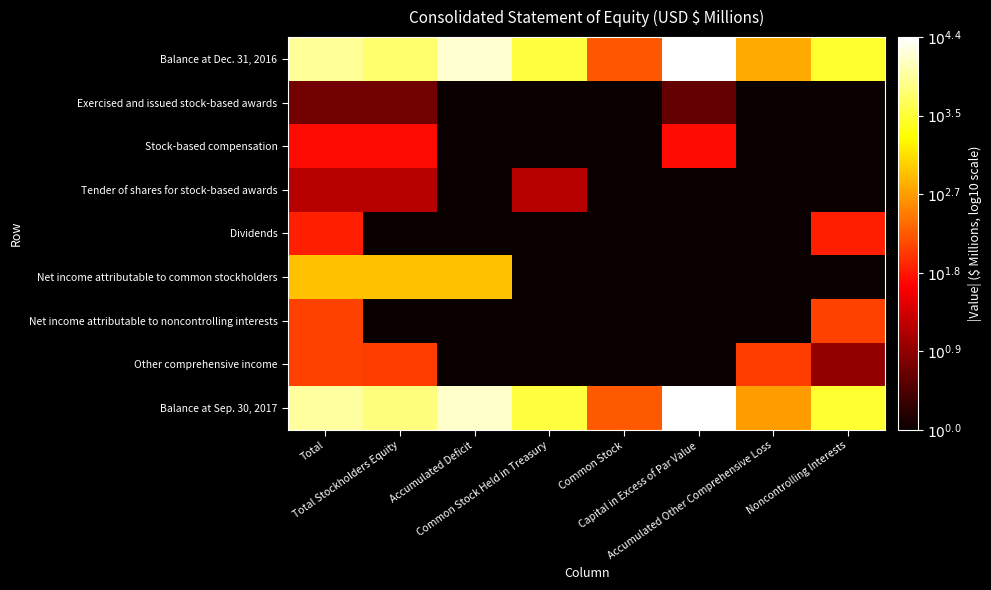

Reading left to right, list all the values displayed in this chart.

Balance at Dec. 31, 2016: Total=4.0	Total Stockholders Equity=3.8	Accumulated Deficit=4.2	Common Stock Held in Treasury=3.6	Common Stock=2.2	Capital in Excess of Par Value=4.4	Accumulated Other Comprehensive Loss=2.7	Noncontrolling Interests=3.5
Exercised and issued stock-based awards: Total=0.7	Total Stockholders Equity=0.7	Accumulated Deficit=0.0	Common Stock Held in Treasury=0.0	Common Stock=0.0	Capital in Excess of Par Value=0.6	Accumulated Other Comprehensive Loss=0.0	Noncontrolling Interests=0.0
Stock-based compensation: Total=1.7	Total Stockholders Equity=1.7	Accumulated Deficit=0.0	Common Stock Held in Treasury=0.0	Common Stock=0.0	Capital in Excess of Par Value=1.7	Accumulated Other Comprehensive Loss=0.0	Noncontrolling Interests=0.0
Tender of shares for stock-based awards: Total=1.1	Total Stockholders Equity=1.1	Accumulated Deficit=0.0	Common Stock Held in Treasury=1.1	Common Stock=0.0	Capital in Excess of Par Value=0.0	Accumulated Other Comprehensive Loss=0.0	Noncontrolling Interests=0.0
Dividends: Total=1.8	Total Stockholders Equity=0.0	Accumulated Deficit=0.0	Common Stock Held in Treasury=0.0	Common Stock=0.0	Capital in Excess of Par Value=0.0	Accumulated Other Comprehensive Loss=0.0	Noncontrolling Interests=1.8
Net income attributable to common stockholders: Total=2.9	Total Stockholders Equity=2.9	Accumulated Deficit=2.9	Common Stock Held in Treasury=0.0	Common Stock=0.0	Capital in Excess of Par Value=0.0	Accumulated Other Comprehensive Loss=0.0	Noncontrolling Interests=0.0
Net income attributable to noncontrolling interests: Total=2.0	Total Stockholders Equity=0.0	Accumulated Deficit=0.0	Common Stock Held in Treasury=0.0	Common Stock=0.0	Capital in Excess of Par Value=0.0	Accumulated Other Comprehensive Loss=0.0	Noncontrolling Interests=2.0
Other comprehensive income: Total=2.1	Total Stockholders Equity=2.0	Accumulated Deficit=0.0	Common Stock Held in Treasury=0.0	Common Stock=0.0	Capital in Excess of Par Value=0.0	Accumulated Other Comprehensive Loss=2.0	Noncontrolling Interests=0.9
Balance at Sep. 30, 2017: Total=4.0	Total Stockholders Equity=3.8	Accumulated Deficit=4.2	Common Stock Held in Treasury=3.6	Common Stock=2.2	Capital in Excess of Par Value=4.4	Accumulated Other Comprehensive Loss=2.6	Noncontrolling Interests=3.5